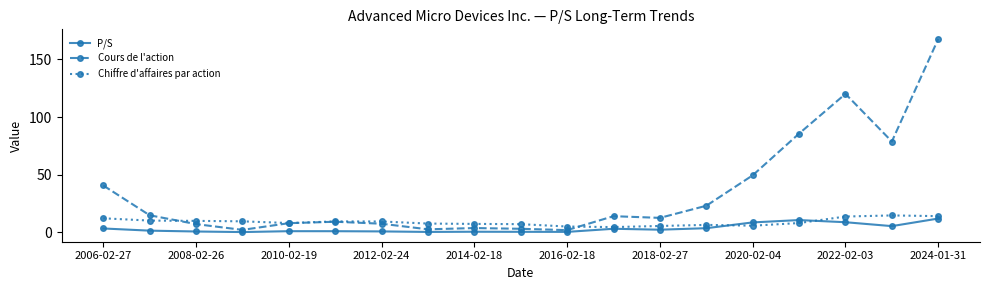

Which series has the largest total across all categories?

Cours de l'action